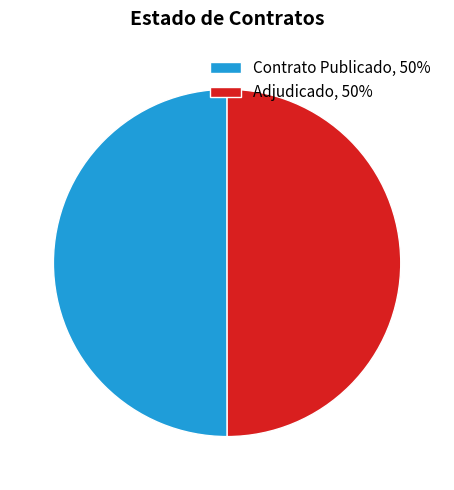

Is the sum of Contrato Publicado, 50% and Adjudicado, 50% greater than half?

Yes